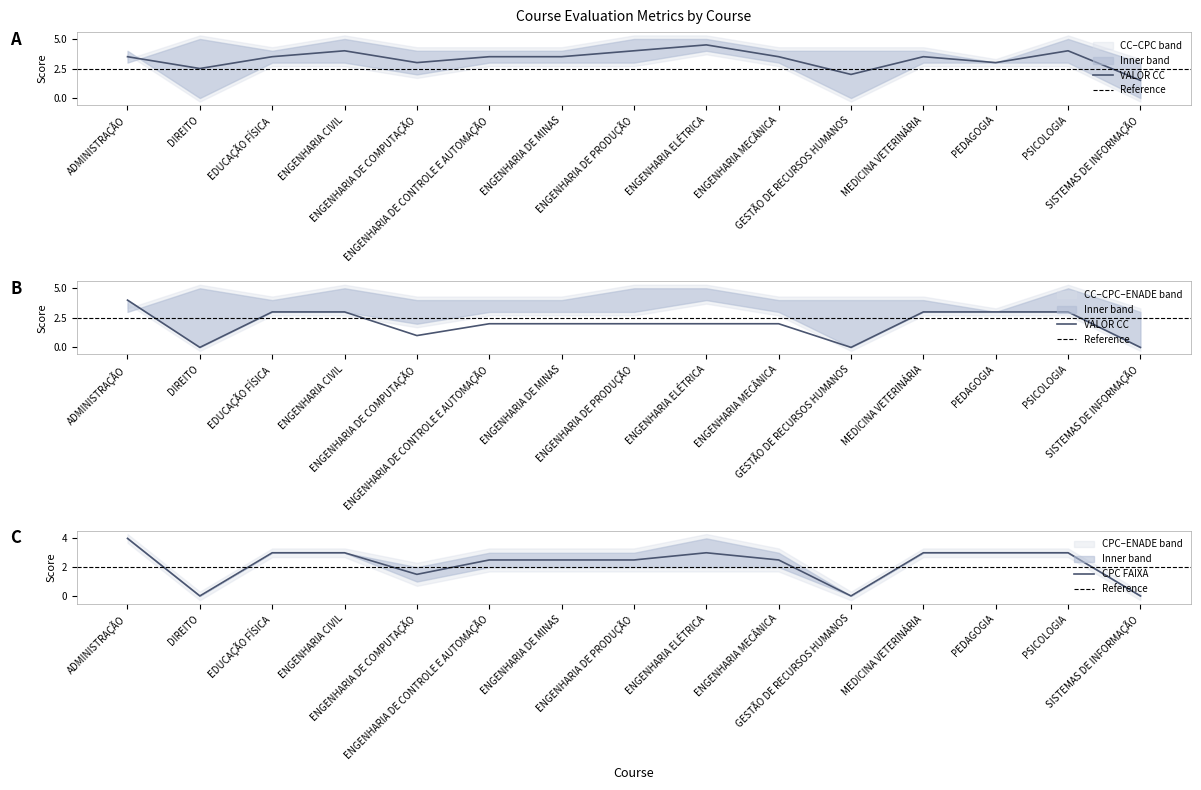

What is the difference between the highest and lowest values at PSICOLOGIA?

2